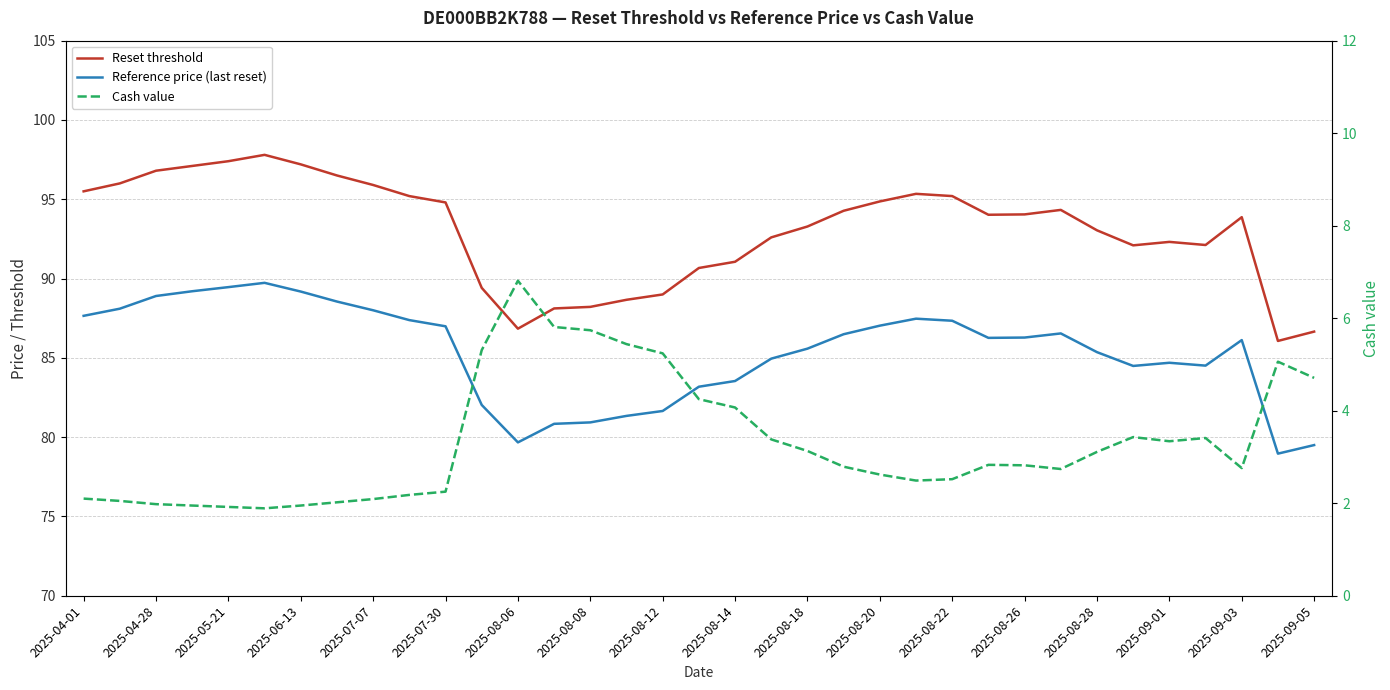

Does the chart have visible grid lines?

Yes